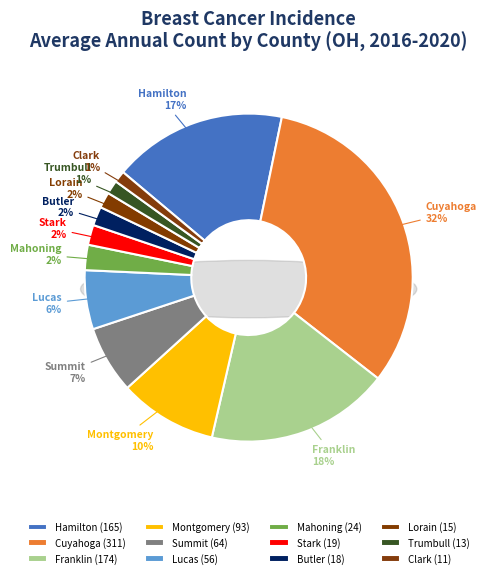

What is the total percentage of Trumbull County and Hamilton County?

18.5%